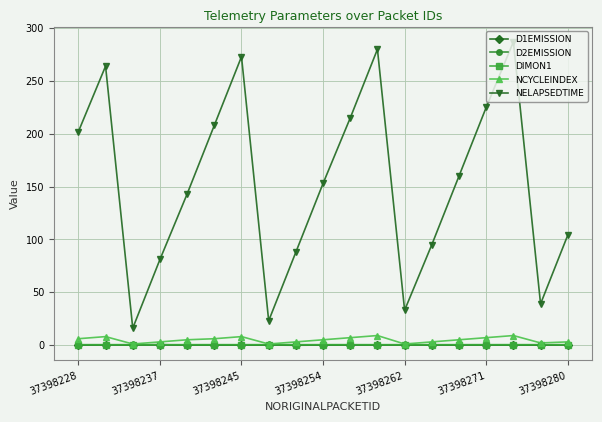

What is the sum of all D2EMISSION values?

0.4